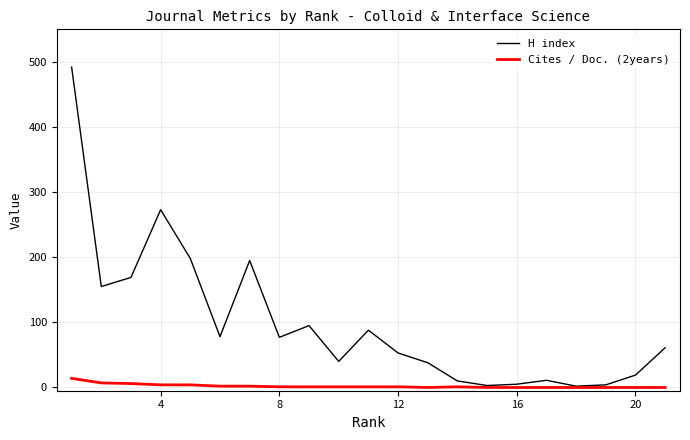

What are all the series names shown in the legend?

H index, Cites / Doc. (2years)